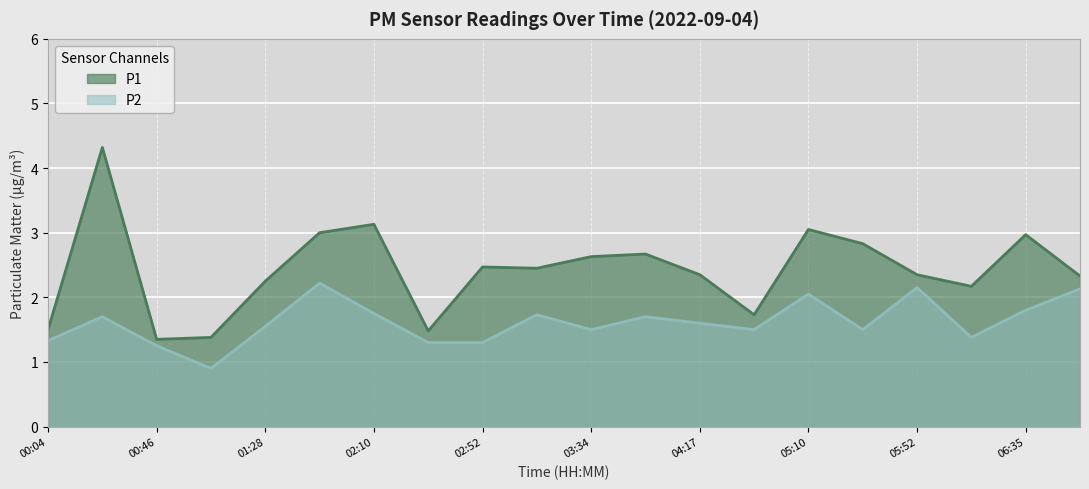

What are all the series names shown in the legend?

P1, P2